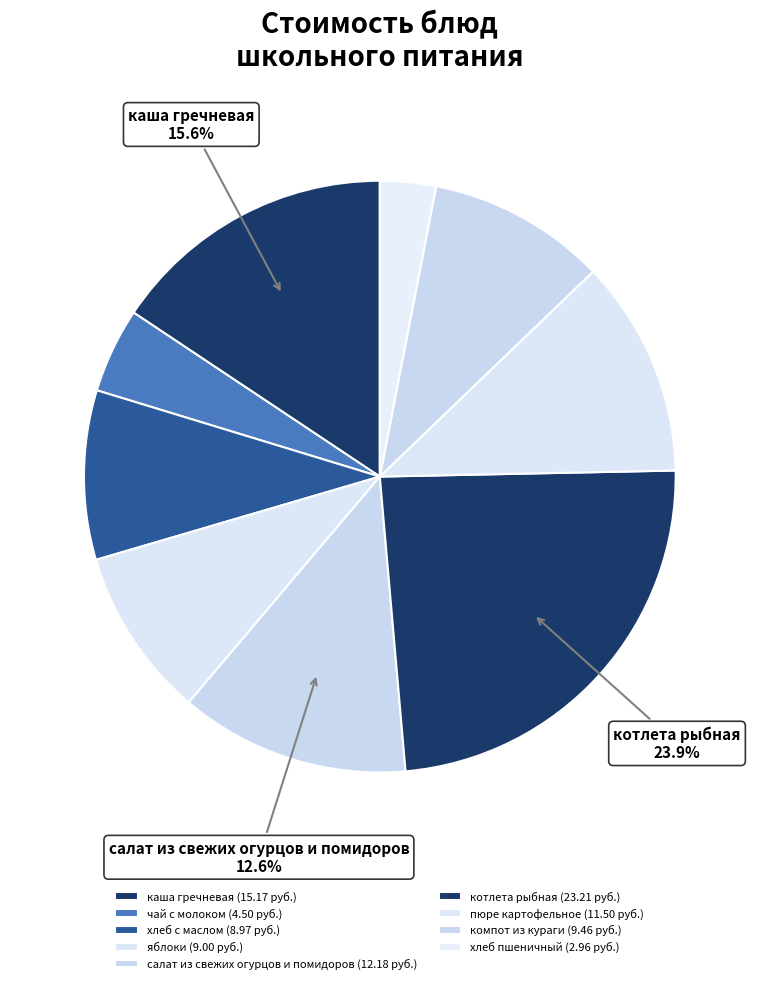

How many slices are in this pie chart?

9